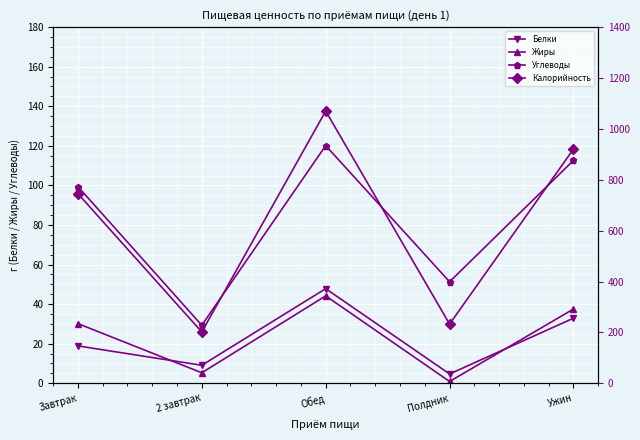

Does the chart display data point markers on the line(s)?

Yes